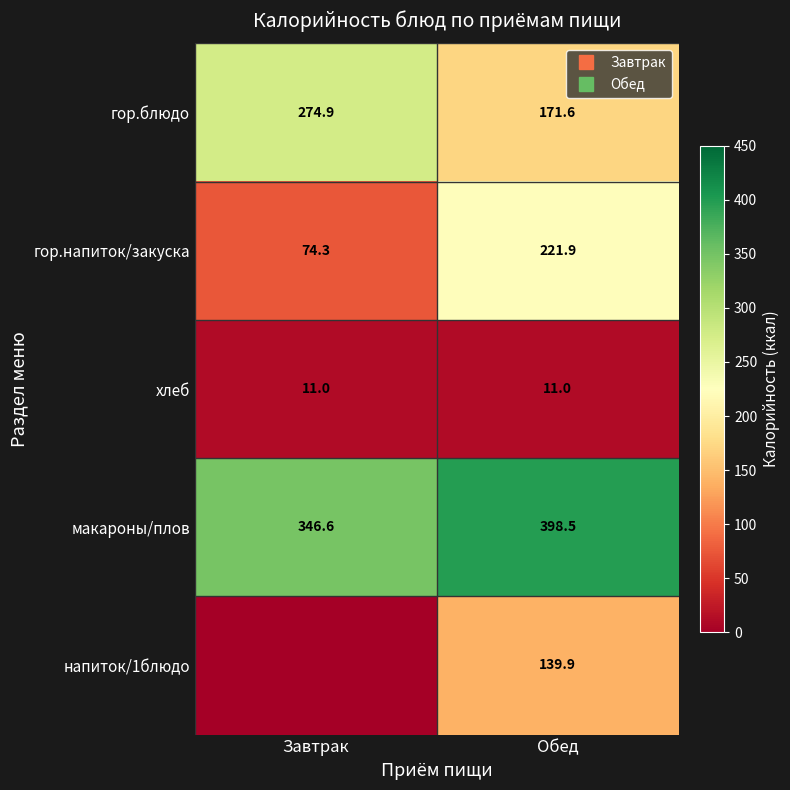

Rank the categories by напиток/1блюдо value from lowest to highest.

Завтрак, Обед